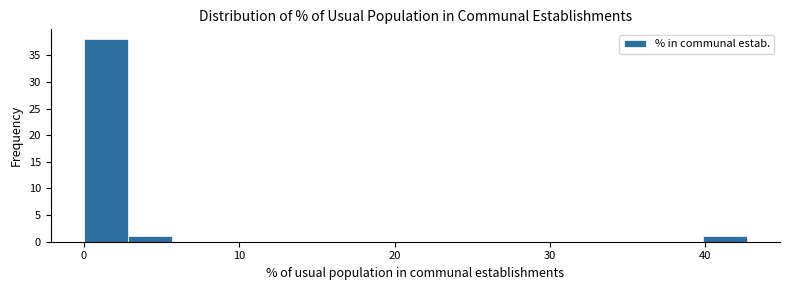

Read against the x-axis, roughly where is the centre of the tallest bar?

1